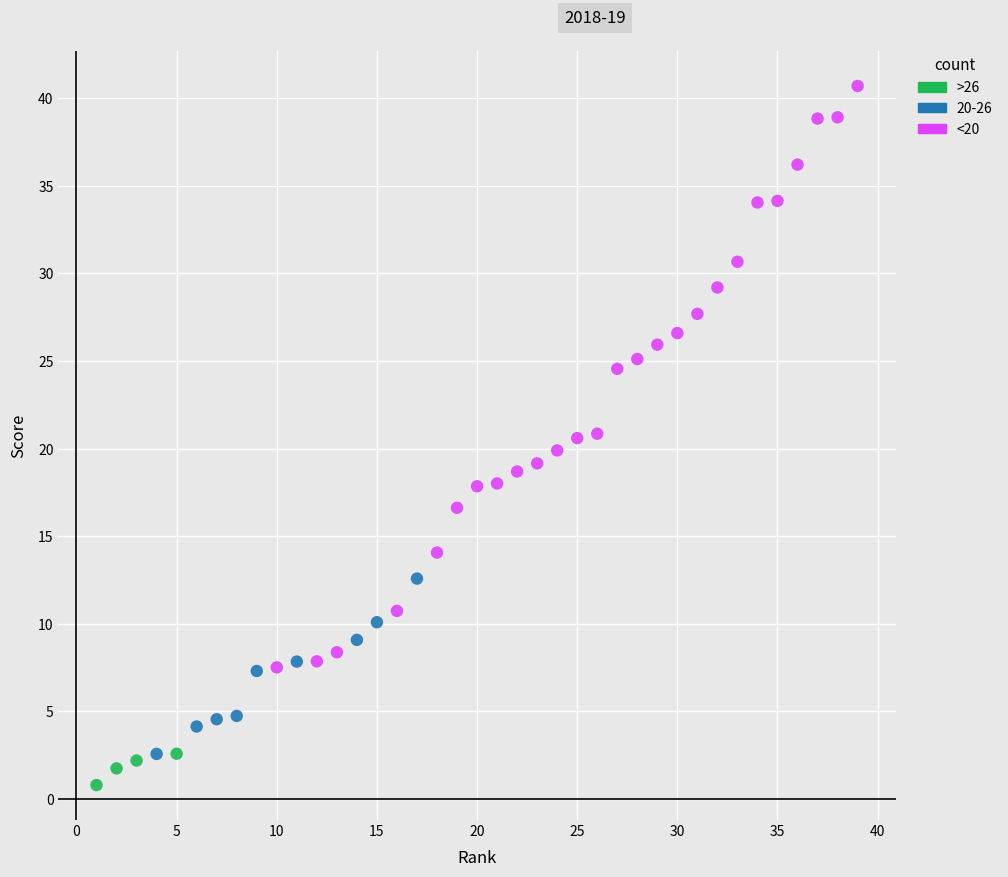

Which series reaches the maximum Y coordinate?

<20